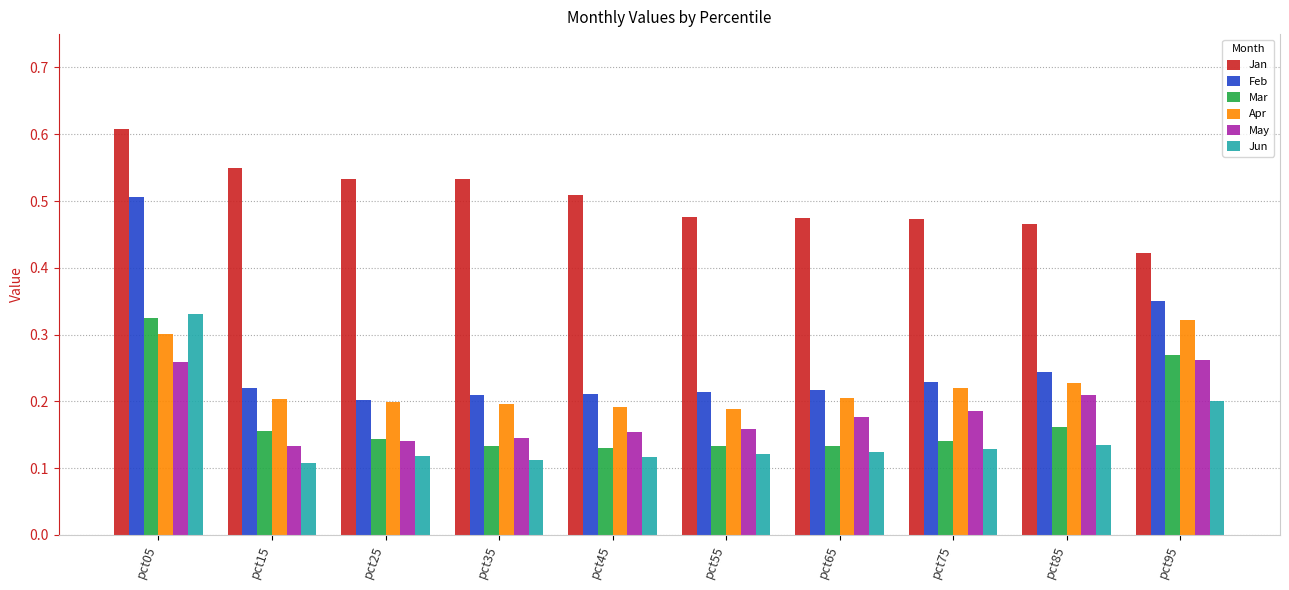

What is the sum of all Jun values?

1.5